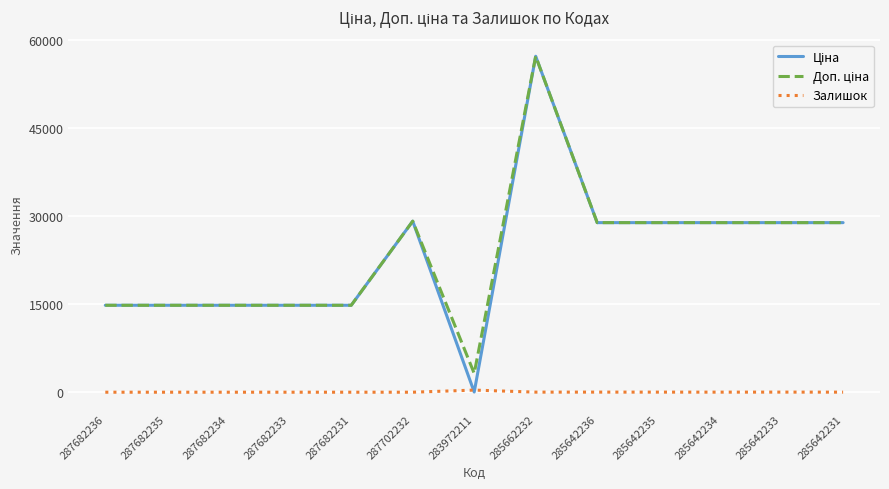

Which label corresponds to the largest value in the chart?

285662232